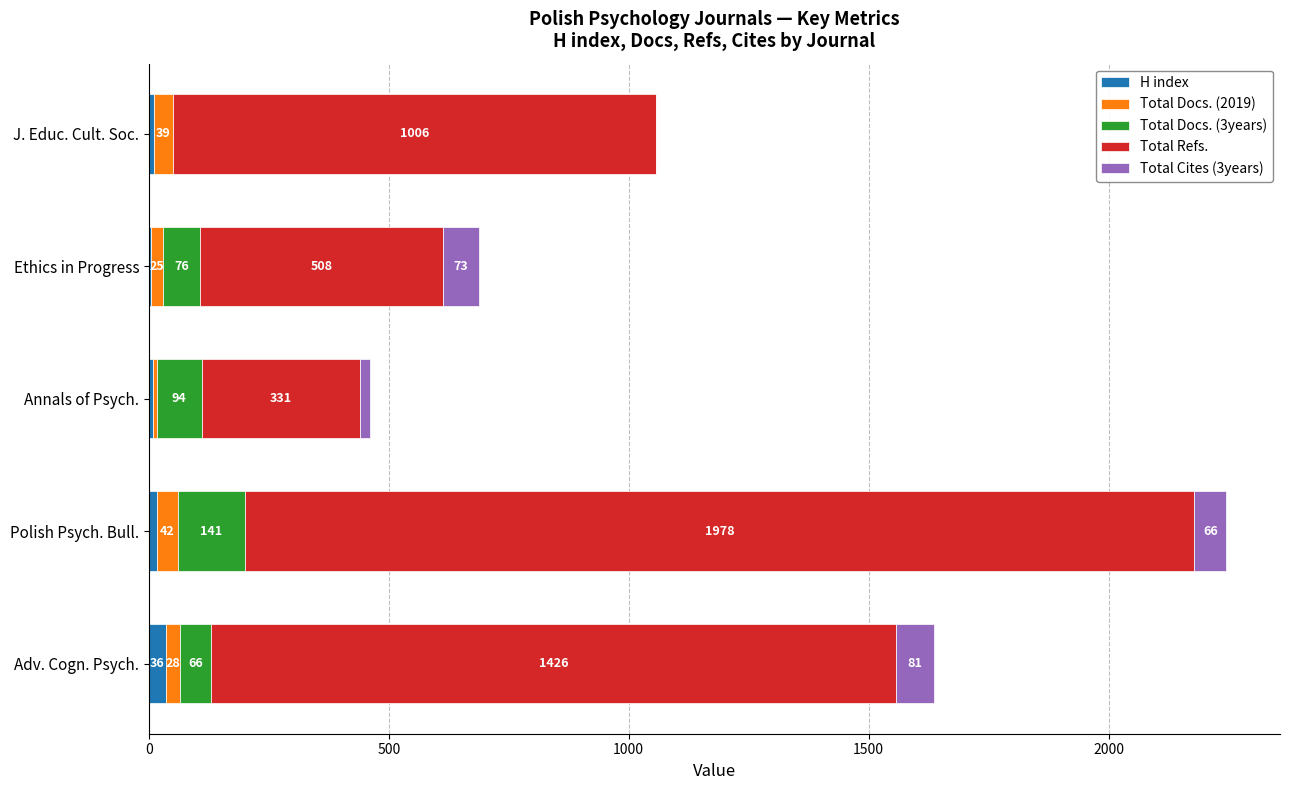

The value of H index at Annals of Psych. is 9. True or false?

True